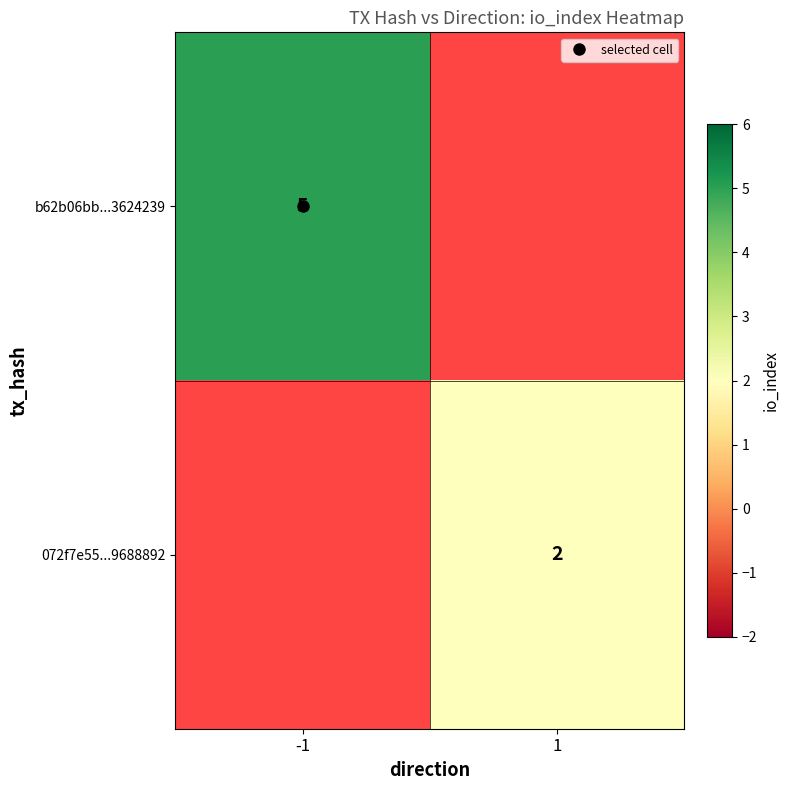

The value of 072f7e55...9688892 at 1 is 2.0. True or false?

True